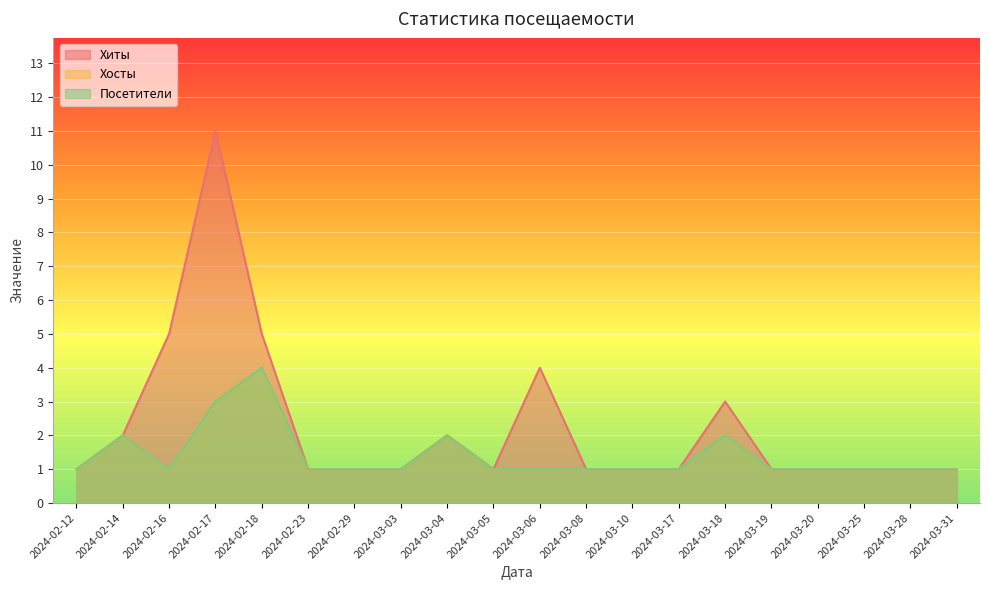

The Хиты series shows 1 at 2024-03-31. True or false?

True